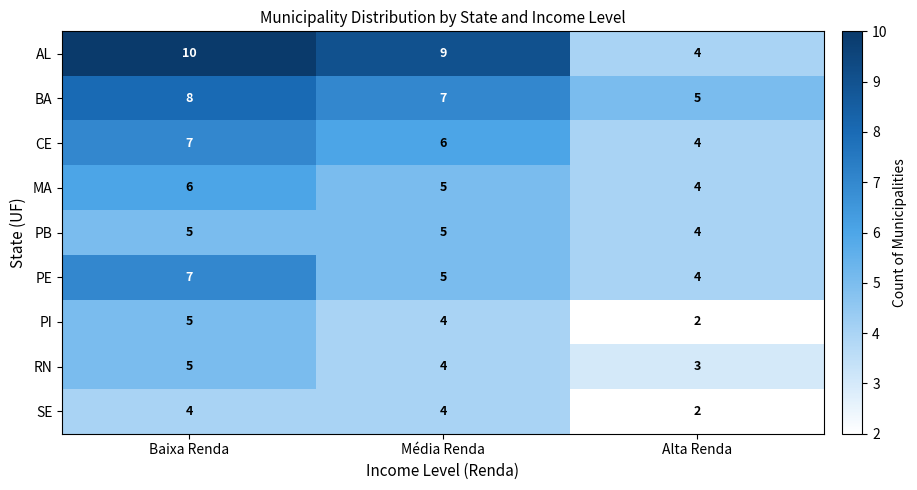

Which category has the lowest value across all series?

Alta Renda